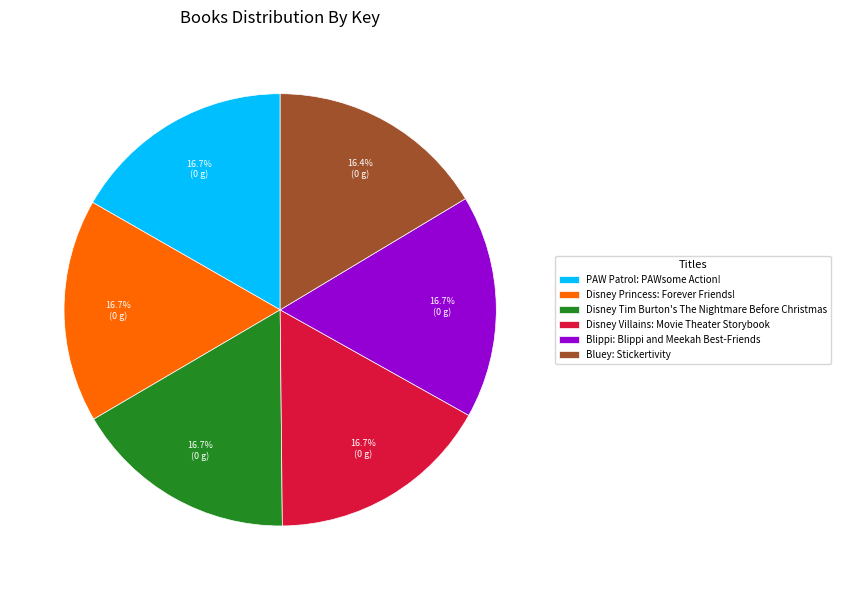

To the nearest percent, what portion does Bluey: Stickertivity represent?

16%